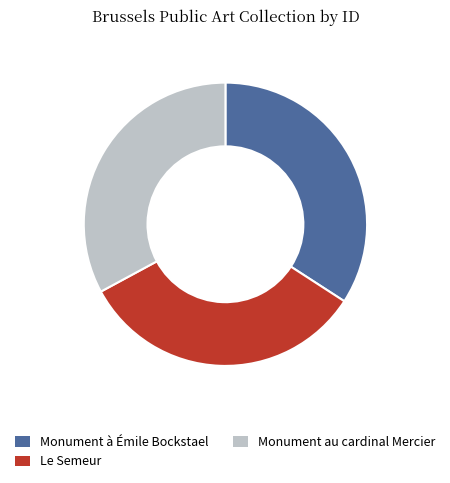

Does Le Semeur represent more than half of the total?

No